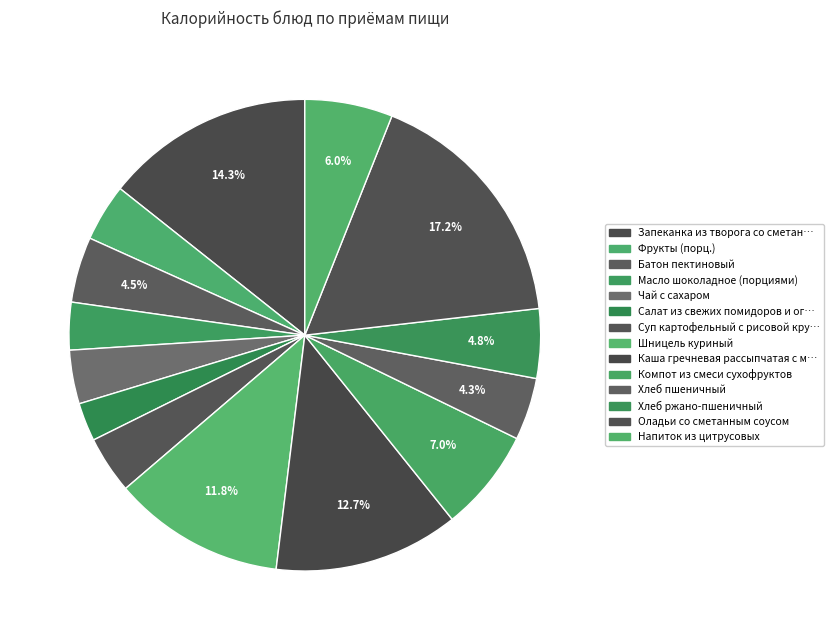

How many slices are in this pie chart?

14